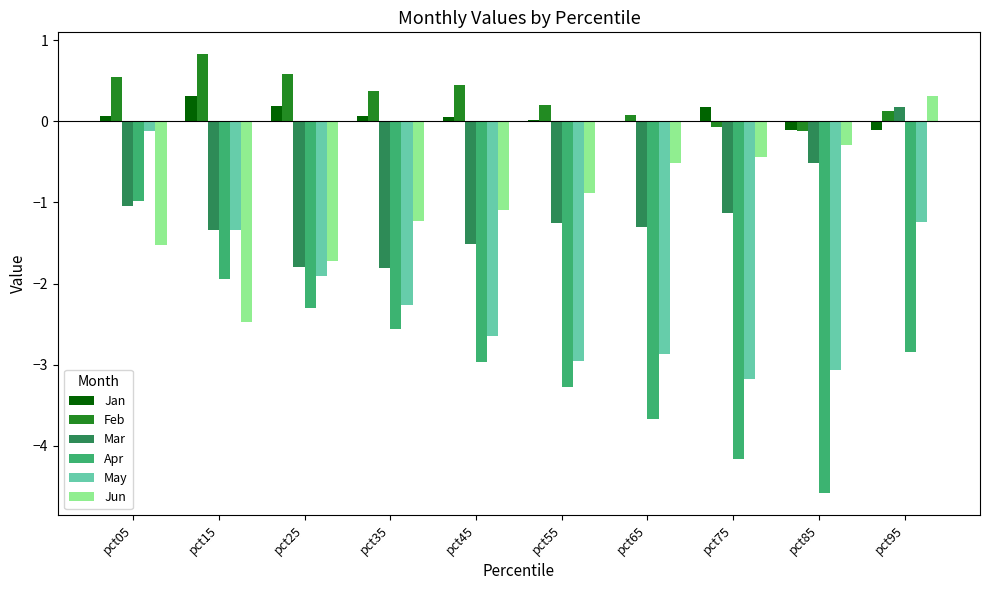

The value of Feb at pct25 is 0.2. True or false?

False